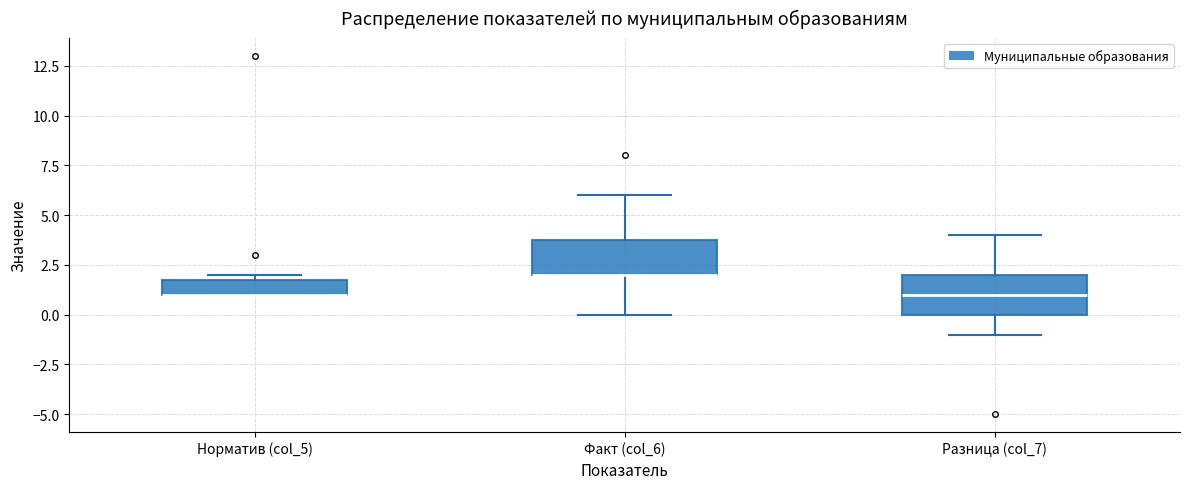

Reading left to right, transcribe this box plot: for each box, give where its median line is, the range the box spans, and where its two whiskers end, as read against the y-axis. The values are not printed on the chart, so give them approximately, as read against the axis.

Норматив (col_5): median 1 (drawn on the box's lower edge), box 1 to 2, whiskers 1 to 2 (just above the box's upper edge)
Факт (col_6): median 2 (drawn on the box's lower edge), box 2 to 4, whiskers 0 to 6
Разница (col_7): median 1, box 0 to 2, whiskers -1 to 4